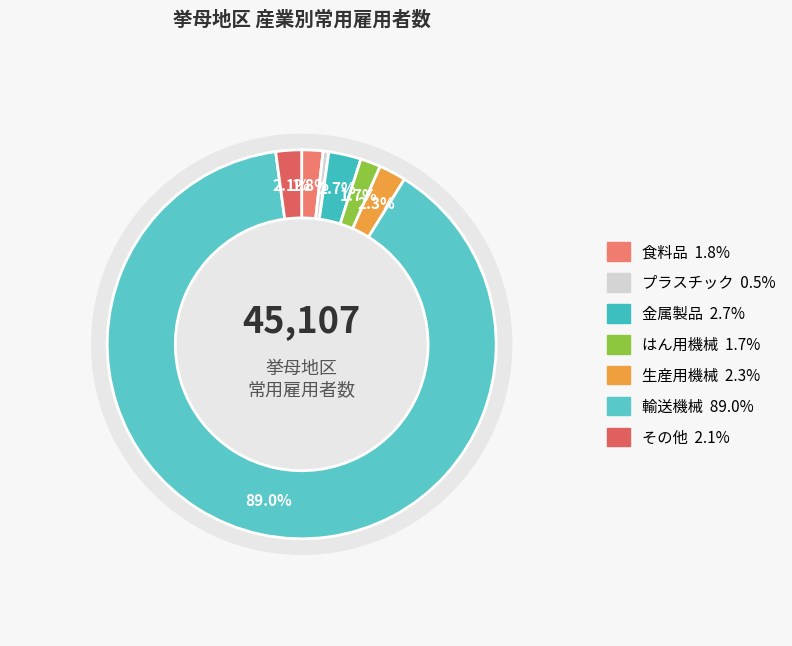

Count the number of slices in the pie.

7